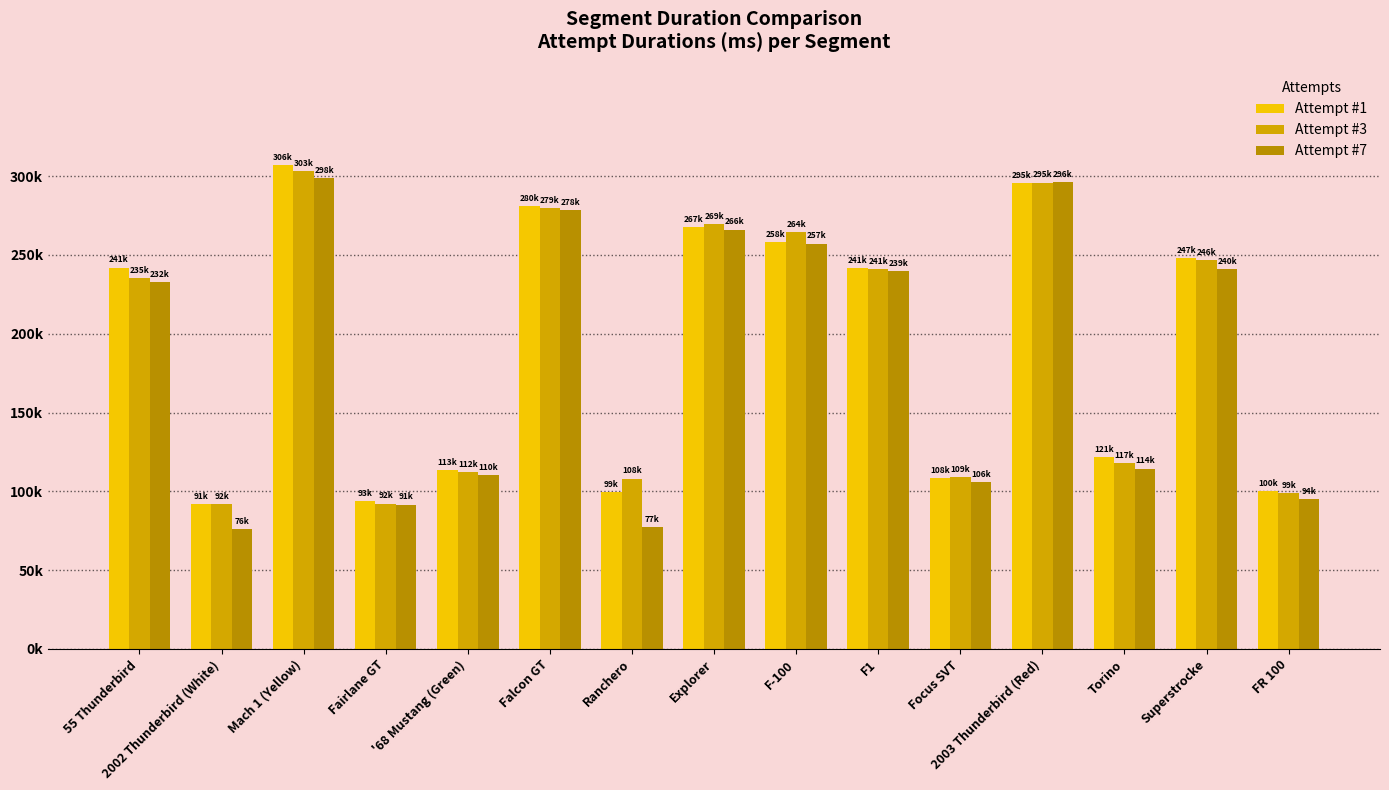

Does the chart contain any negative values?

No